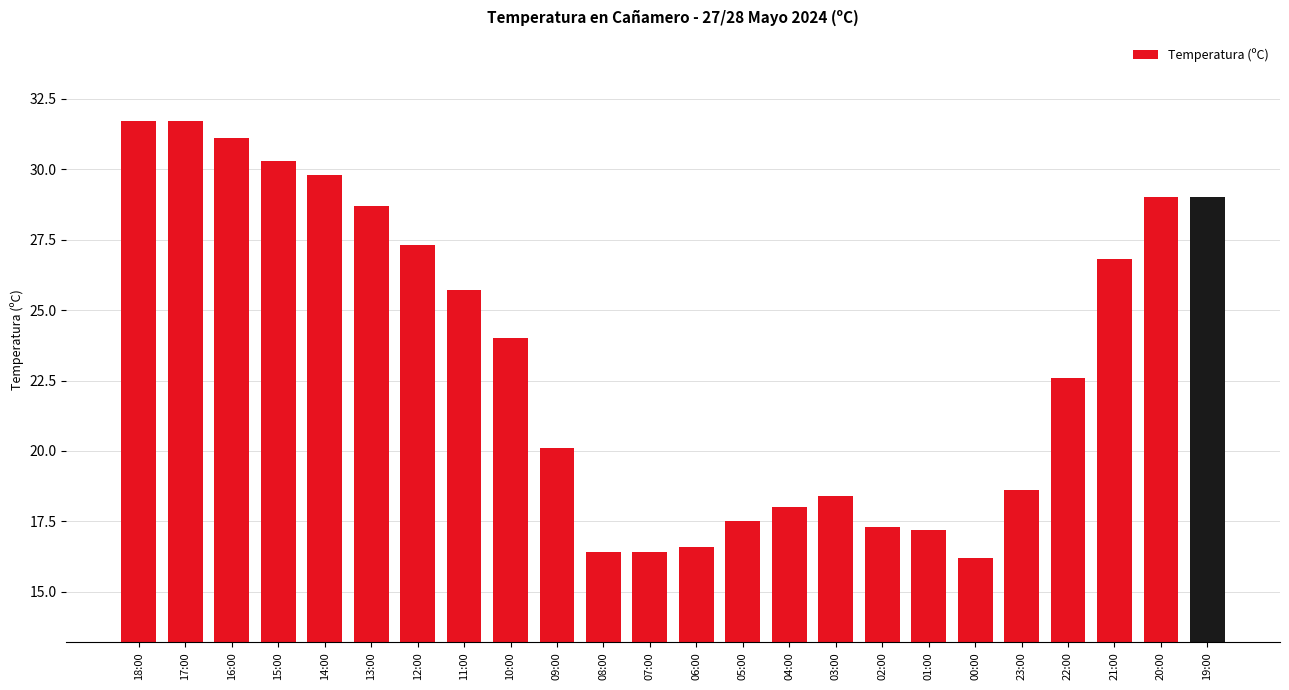

What is the greatest value displayed?

31.7